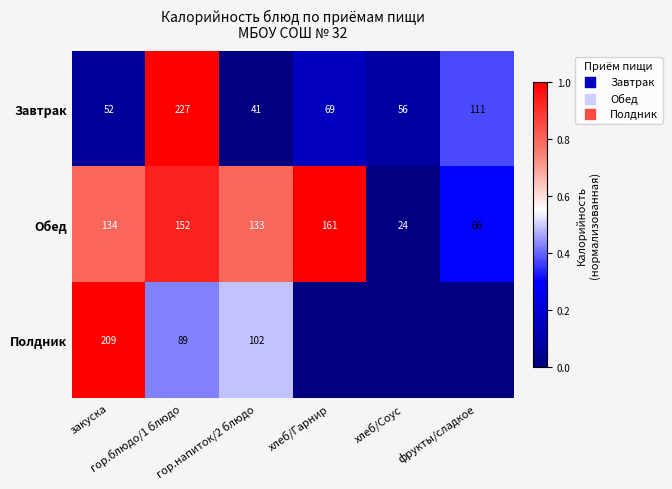

What is the sum of all Завтрак values?

556